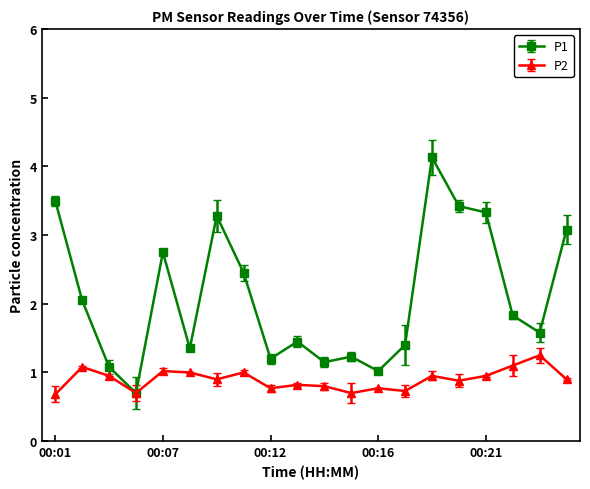

What is the minimum value for P1?

0.7